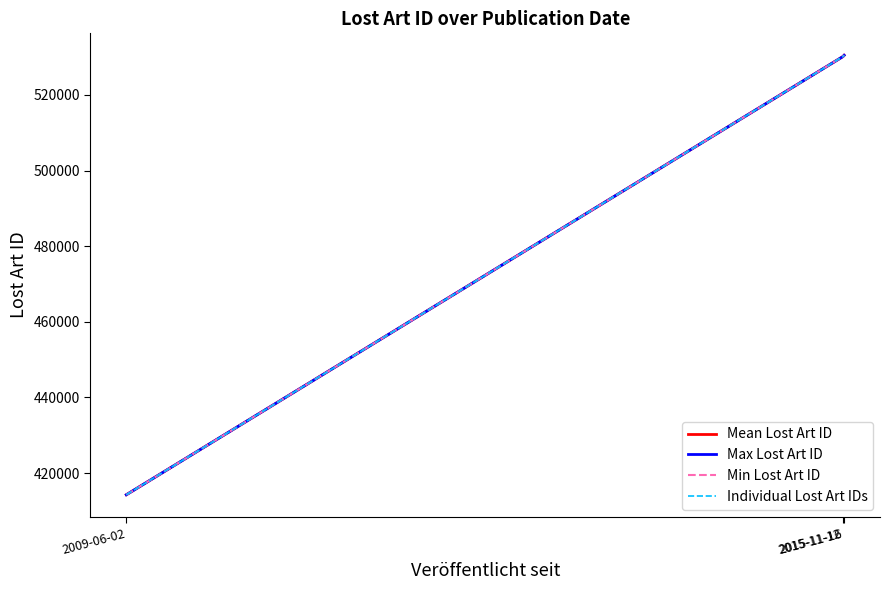

Where does the data first go above 530465?

2015-11-16